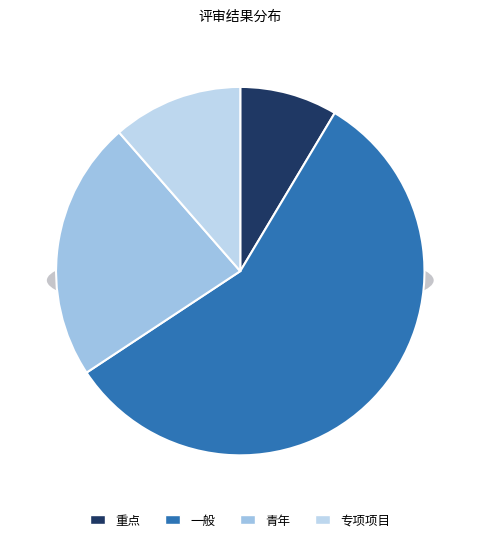

Count the number of slices in the pie.

4